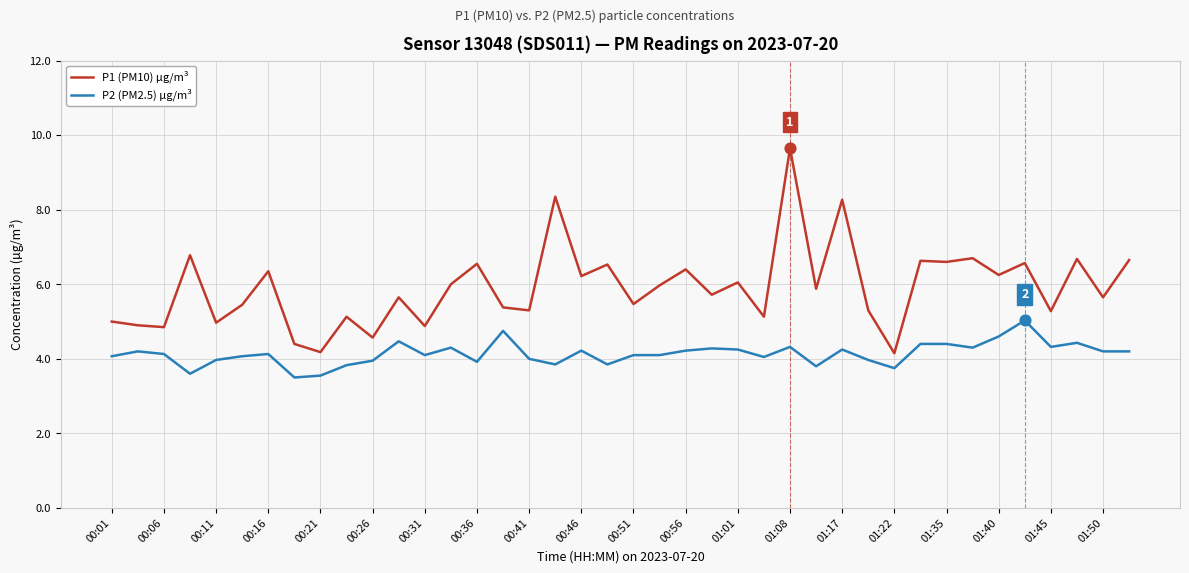

What are all the series names shown in the legend?

P1 (PM10) µg/m³, P2 (PM2.5) µg/m³